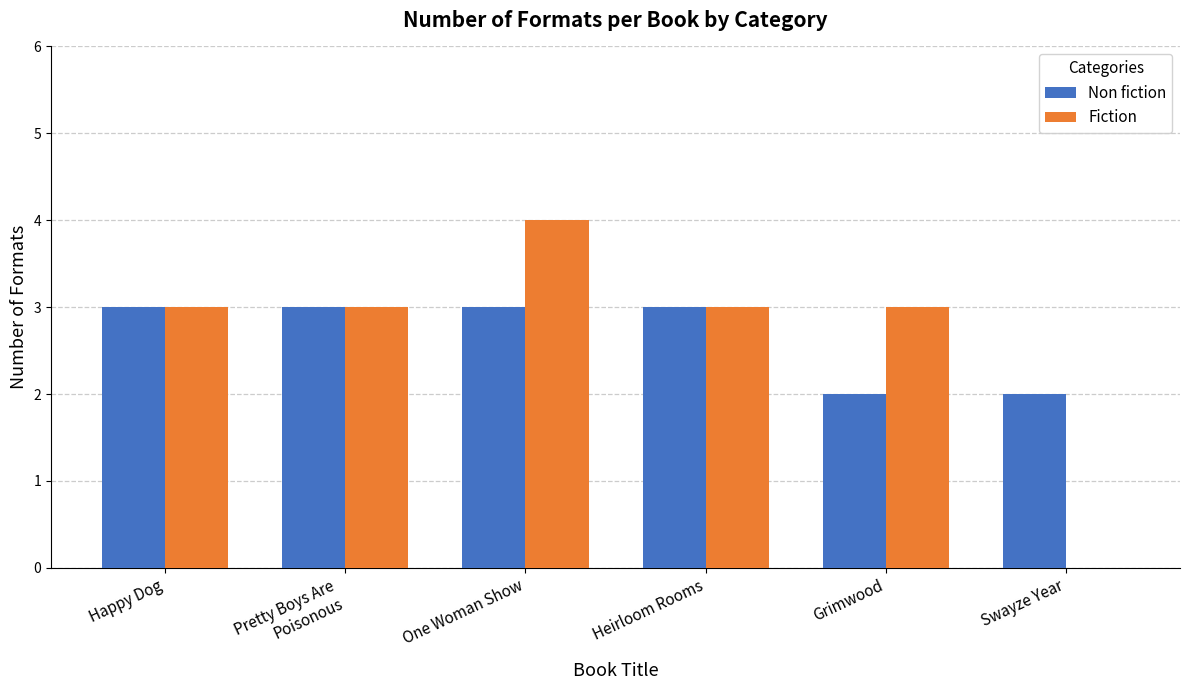

What is the highest value of the Non fiction series?

3